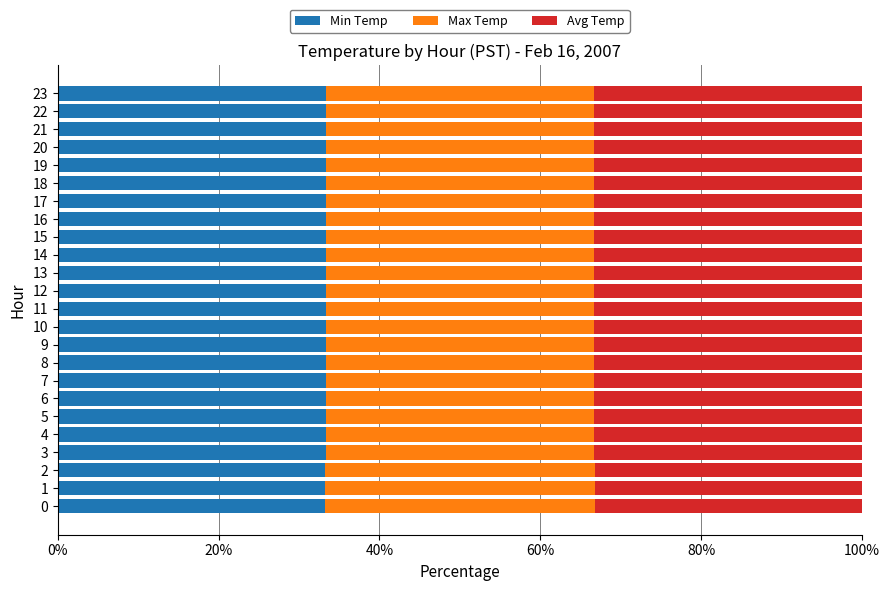

What is the highest value of the Min Temp series?

33.3